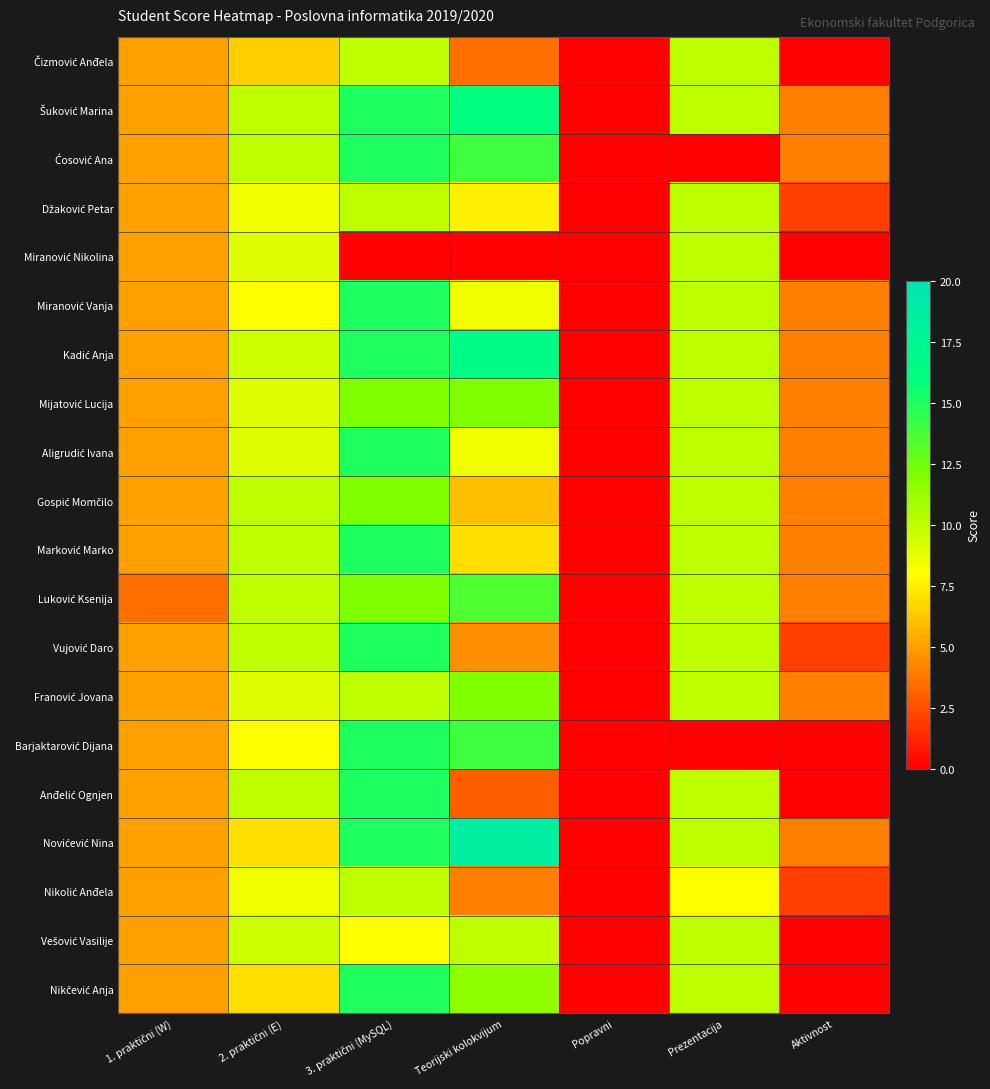

At which category does the chart reach its peak across all series?

Teorijski kolokvijum